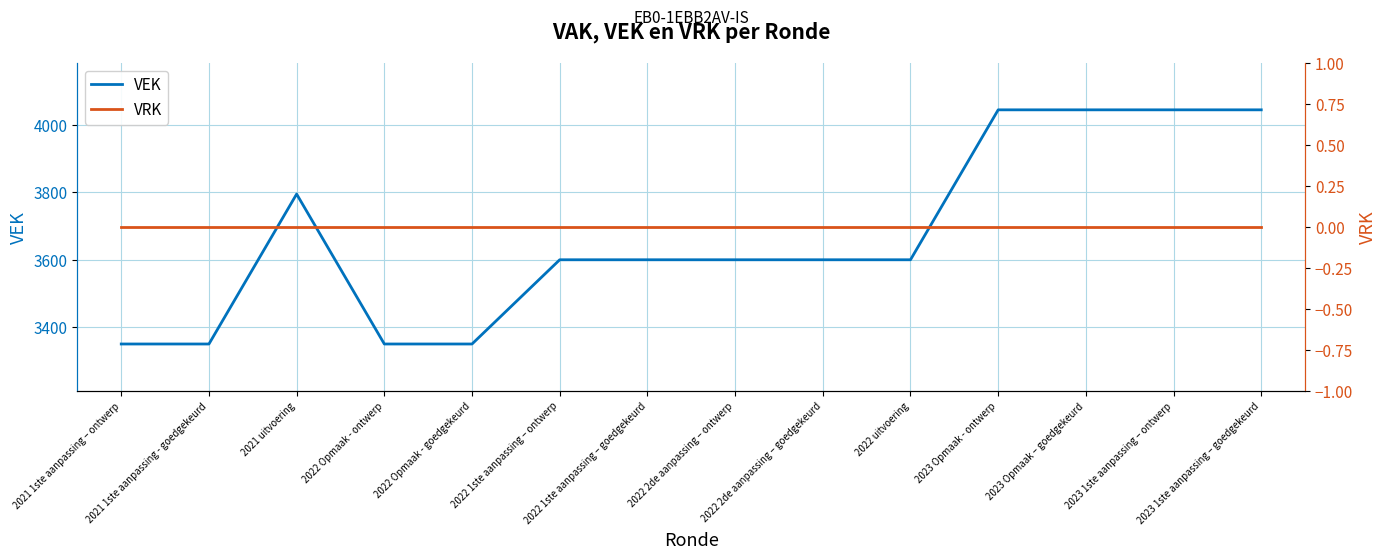

Does the chart have visible grid lines?

Yes